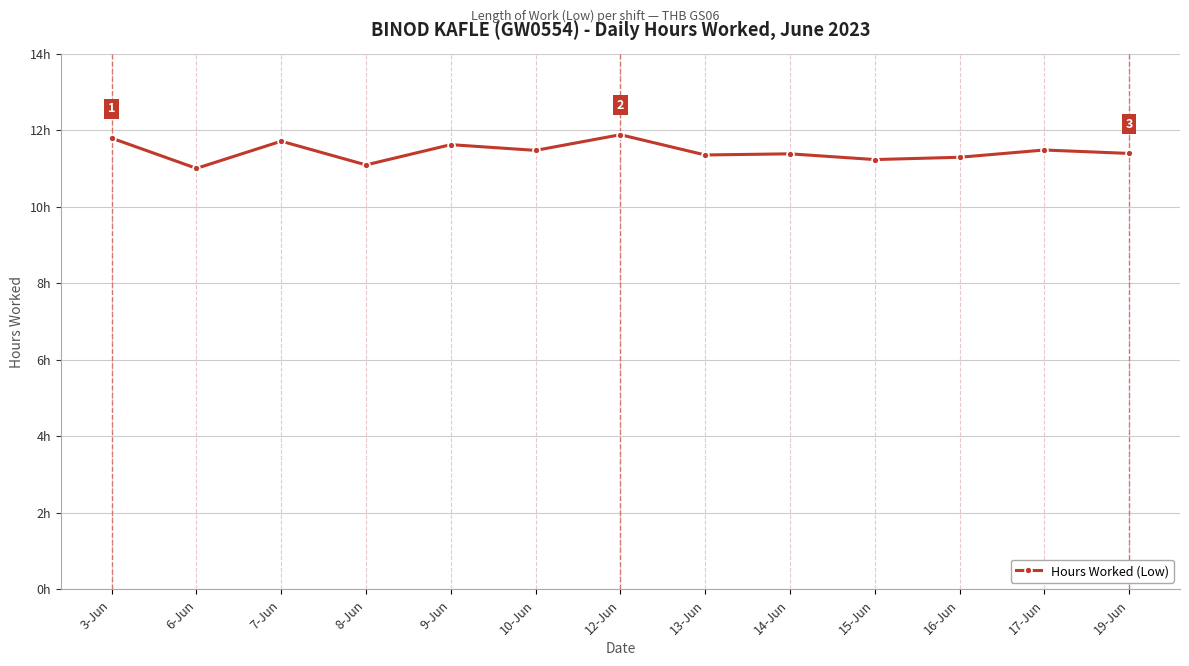

Where is the first local minimum?

6-Jun